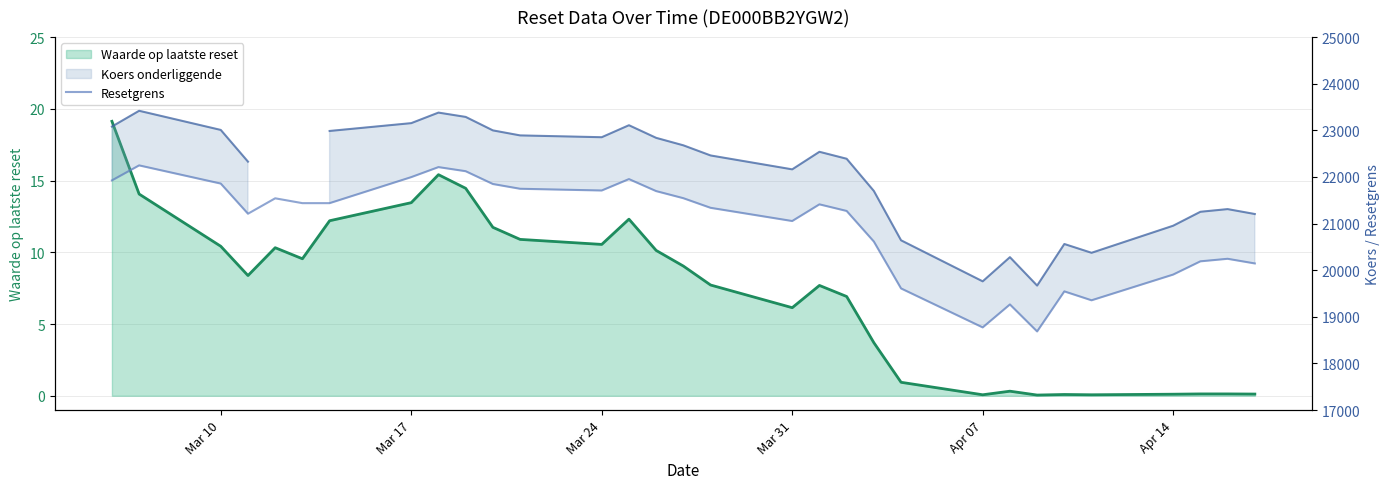

How many interior local valleys (lower than both neighbors) does the data have?

6